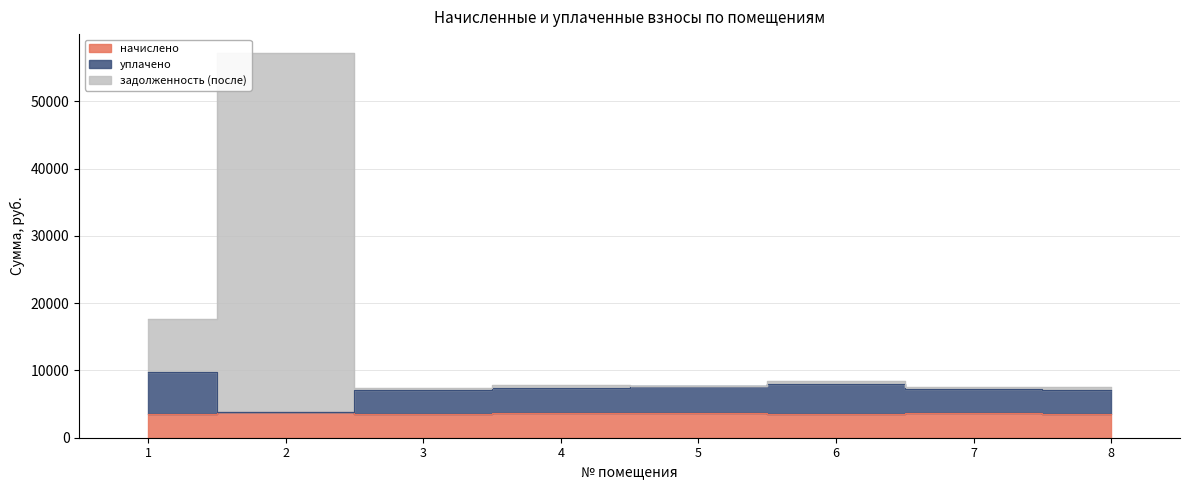

True or false: начислено and уплачено cross at least once.

False